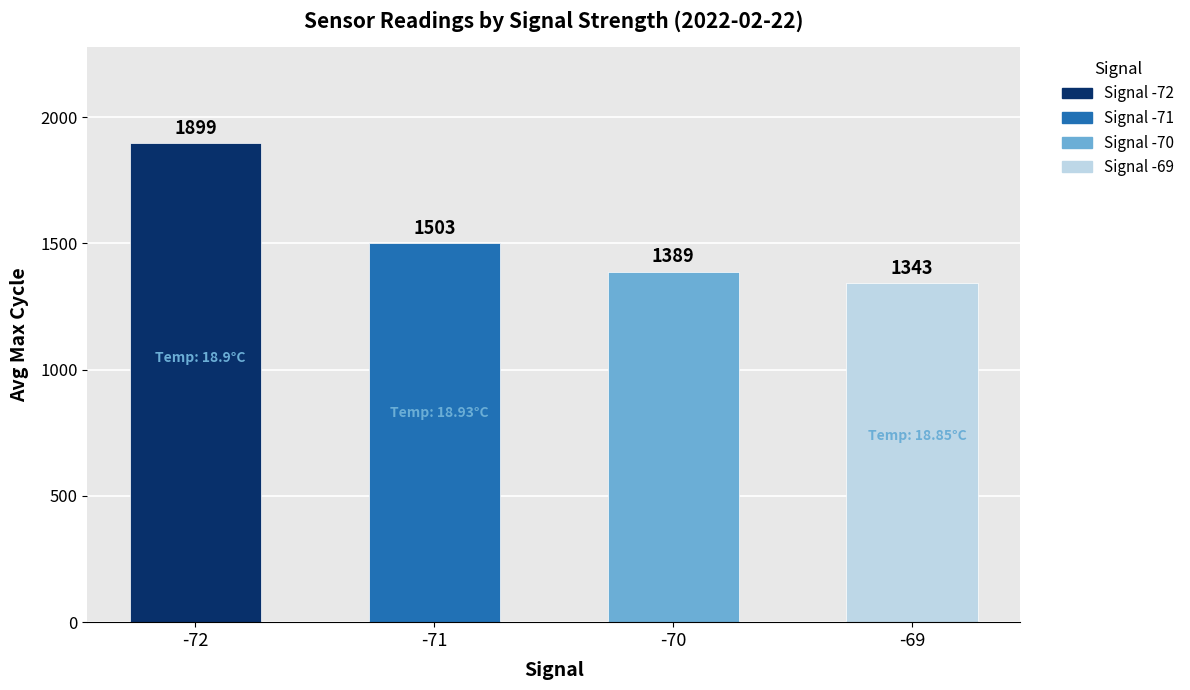

Are the bars horizontal?

No